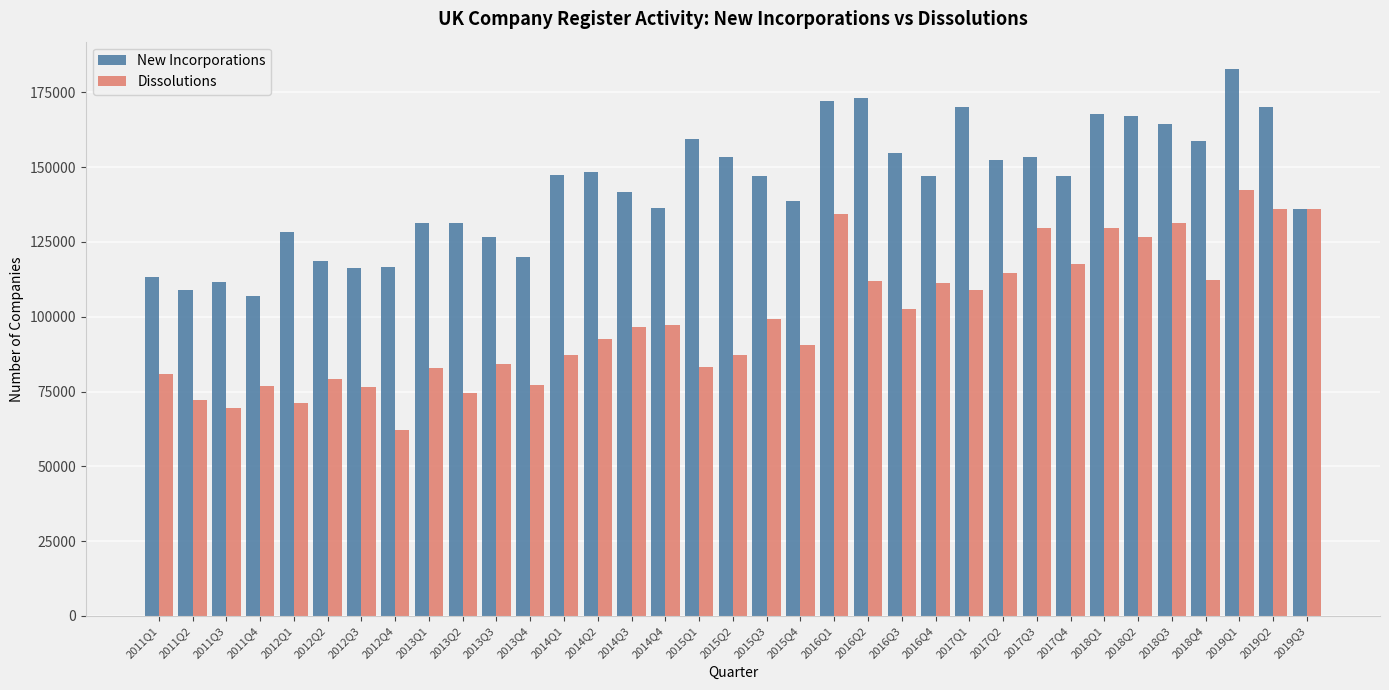

What is the sum of all Dissolutions values?

3484880